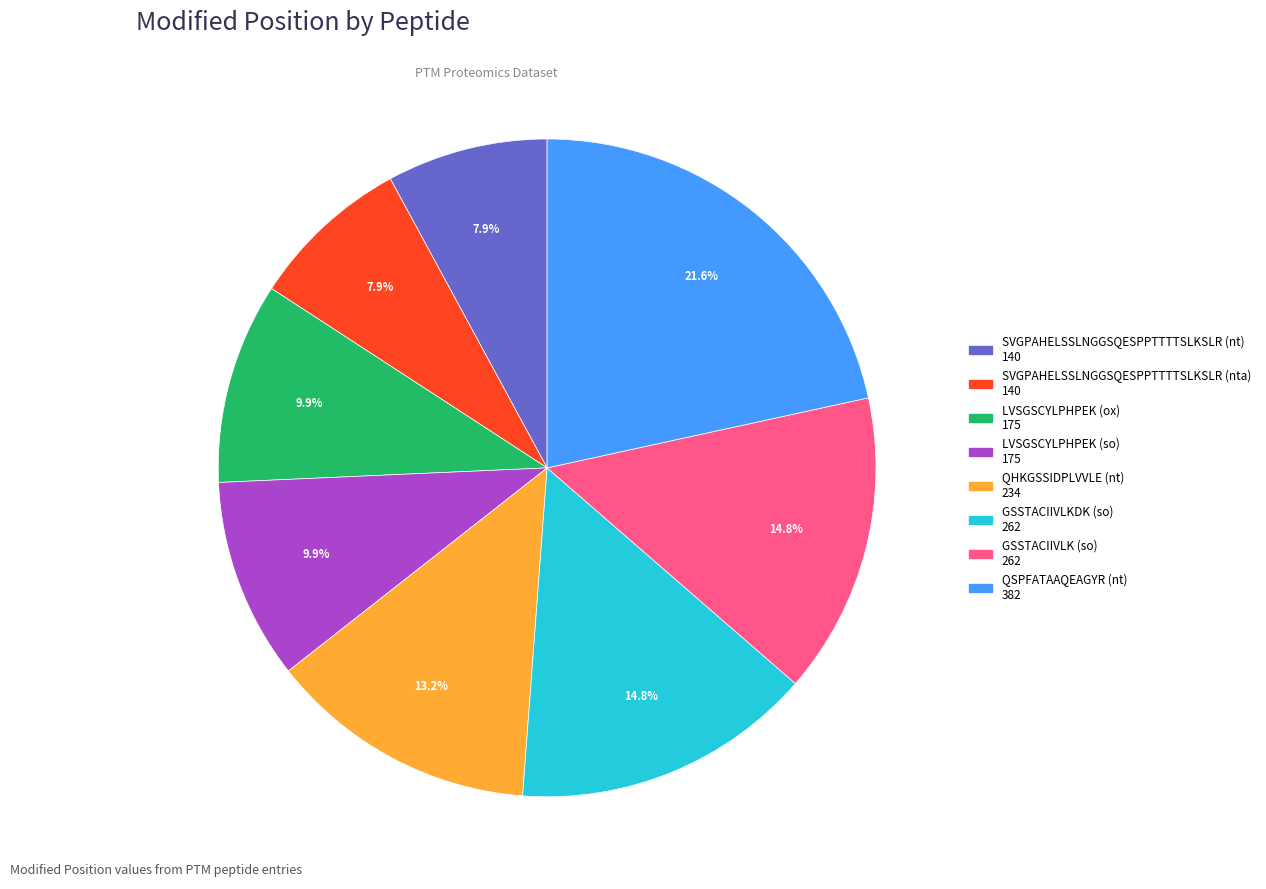

What percentage is the GSSTACIIVLKDK (so) slice, to the nearest percent?

15%